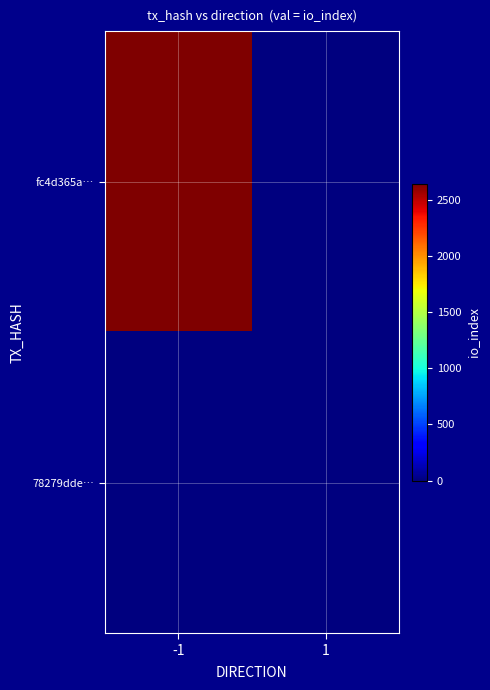

List the series in order of their peak value, lowest first.

78279dde…, fc4d365a…